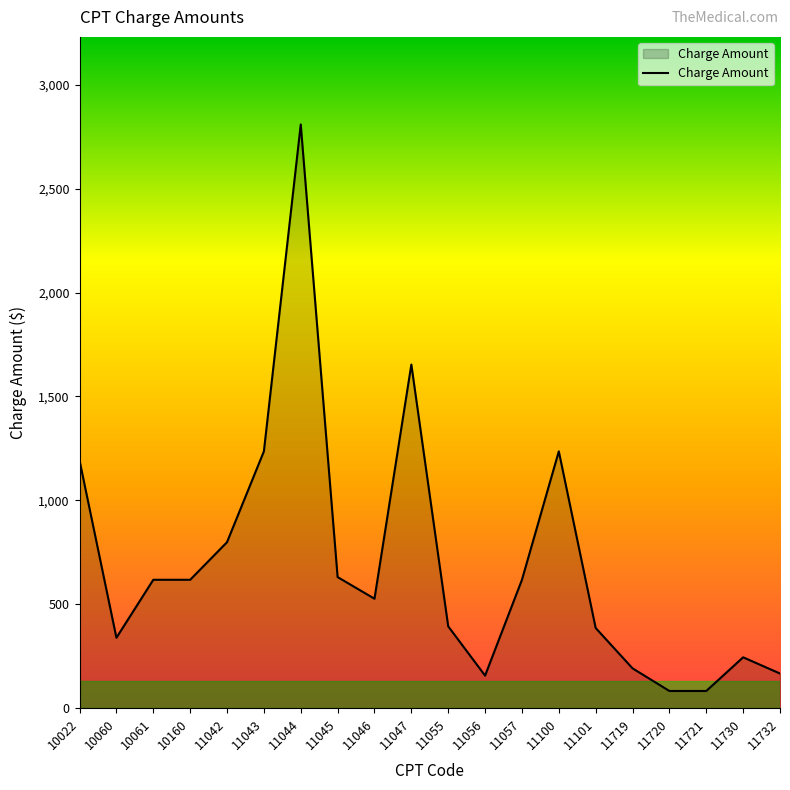

What is the smallest value displayed?

83.0